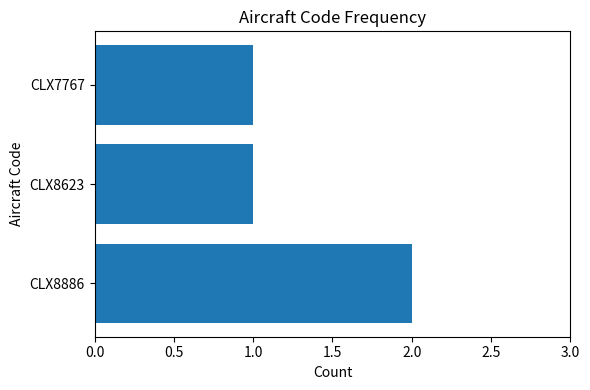

Reading top to bottom, what are all the values shown in this chart?

1	1	2